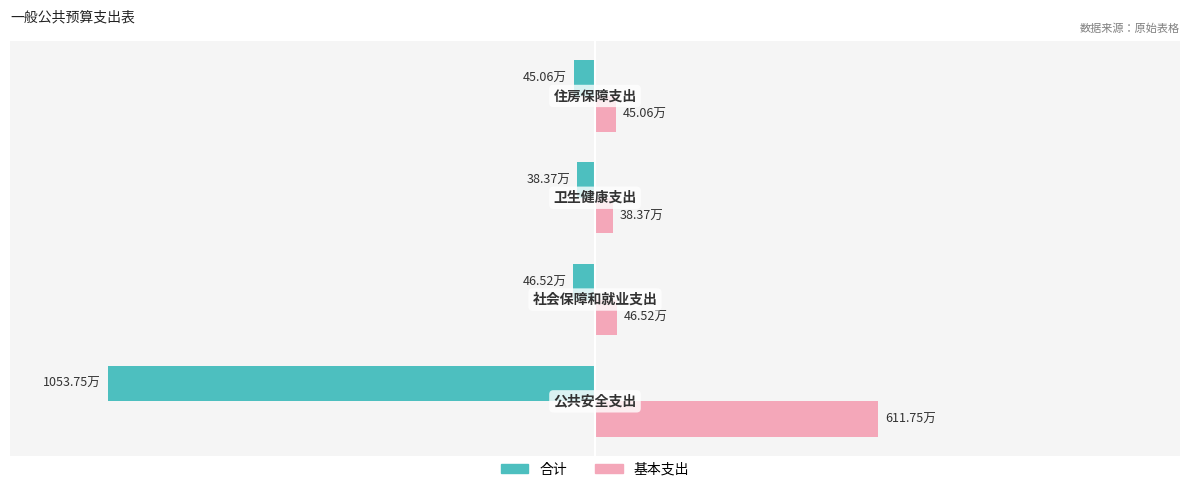

What are all the series names shown in the legend?

合计, 基本支出